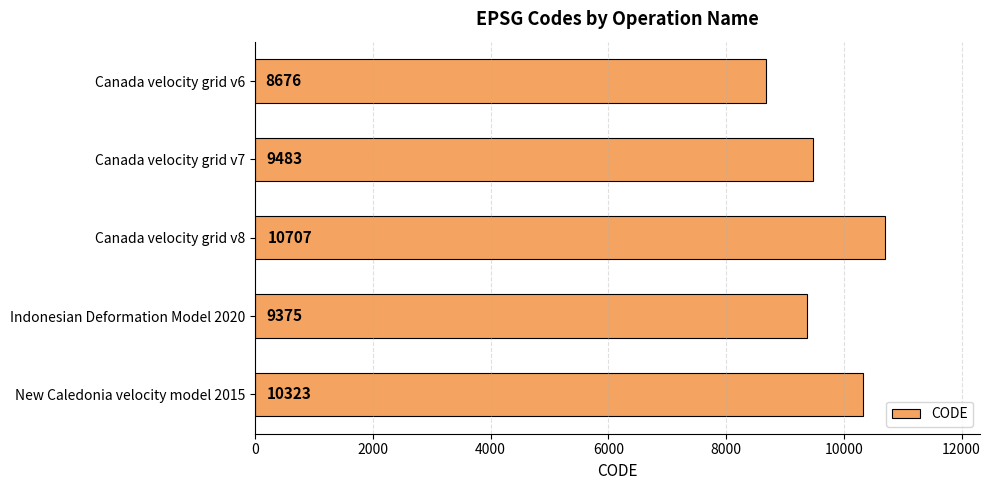

List the labels in order of value, largest first.

Canada velocity grid v8, New Caledonia velocity model 2015, Canada velocity grid v7, Indonesian Deformation Model 2020, Canada velocity grid v6